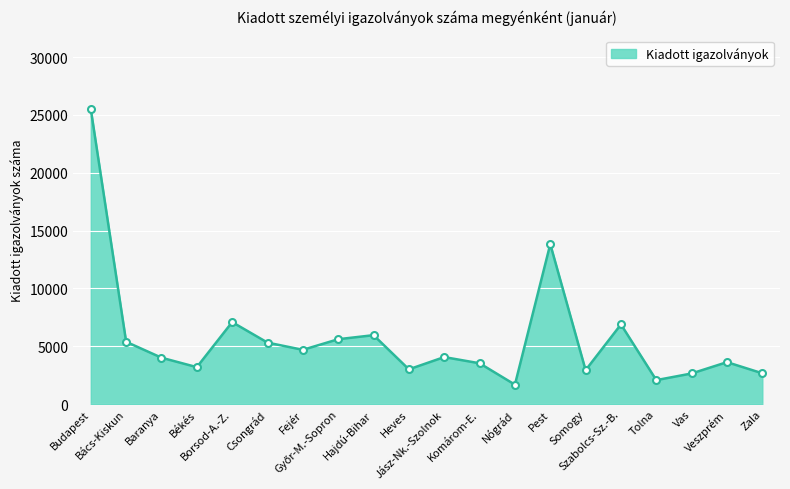

What is the value of the 19th point from the left?

3622